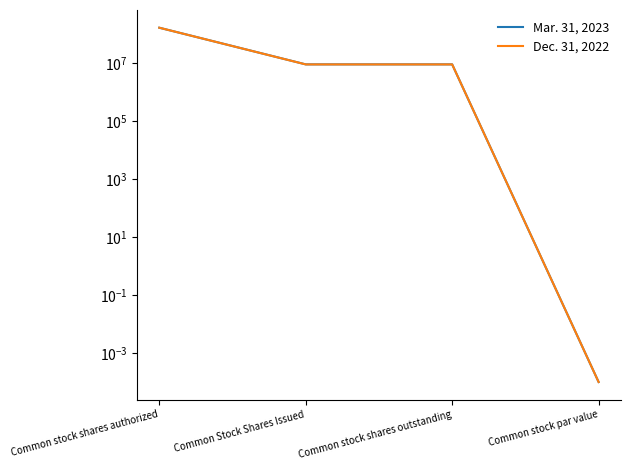

Which series has the largest total across all categories?

Mar. 31, 2023